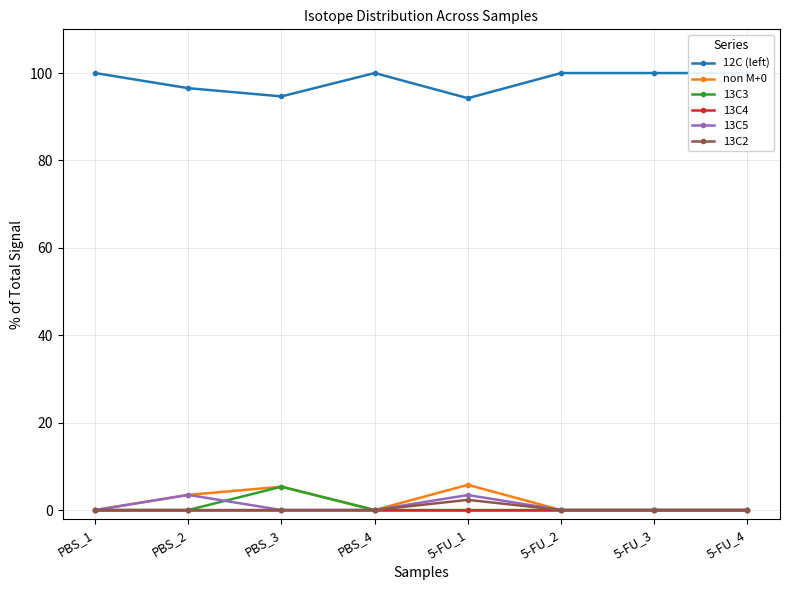

The non M+0 series shows 9.2 at PBS_3. True or false?

False